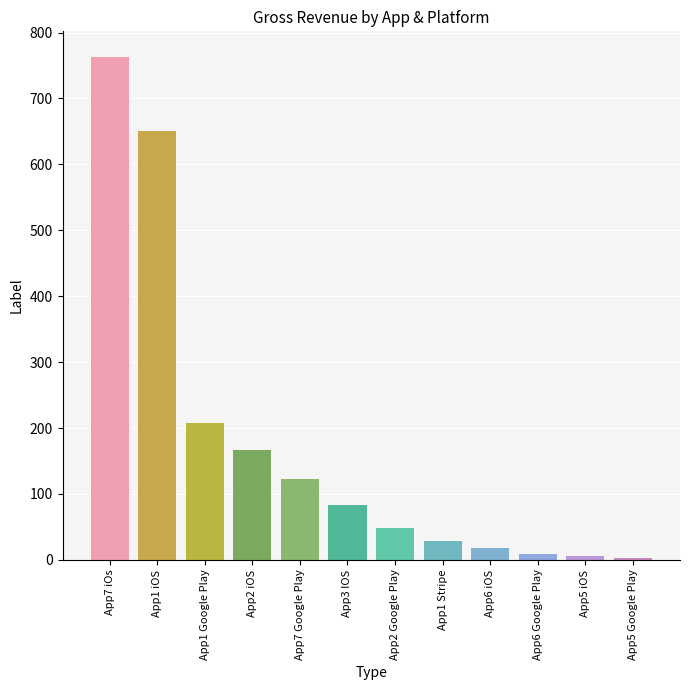

What is the change in value from App7 iOs to App6 iOS?

-745.2